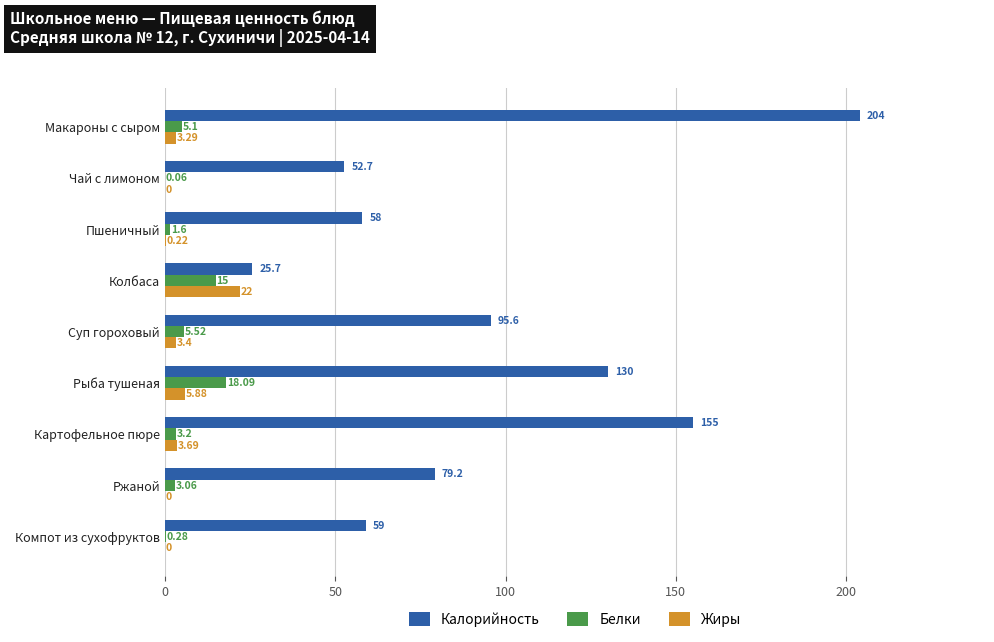

Which series has the largest range (max minus min)?

Калорийность